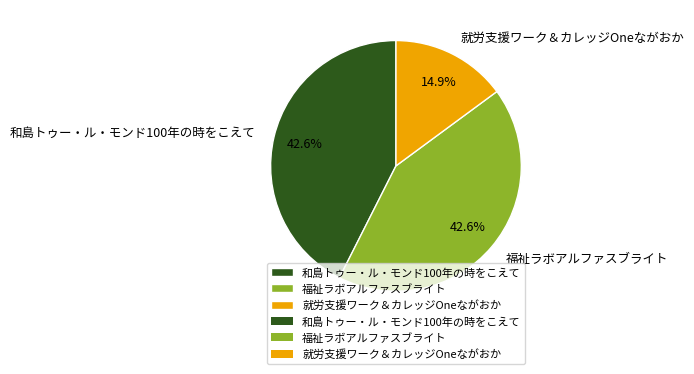

Combined, do 和島トゥー・ル・モンド100年の時をこえて and 福祉ラボアルファスブライト account for over 50%?

Yes